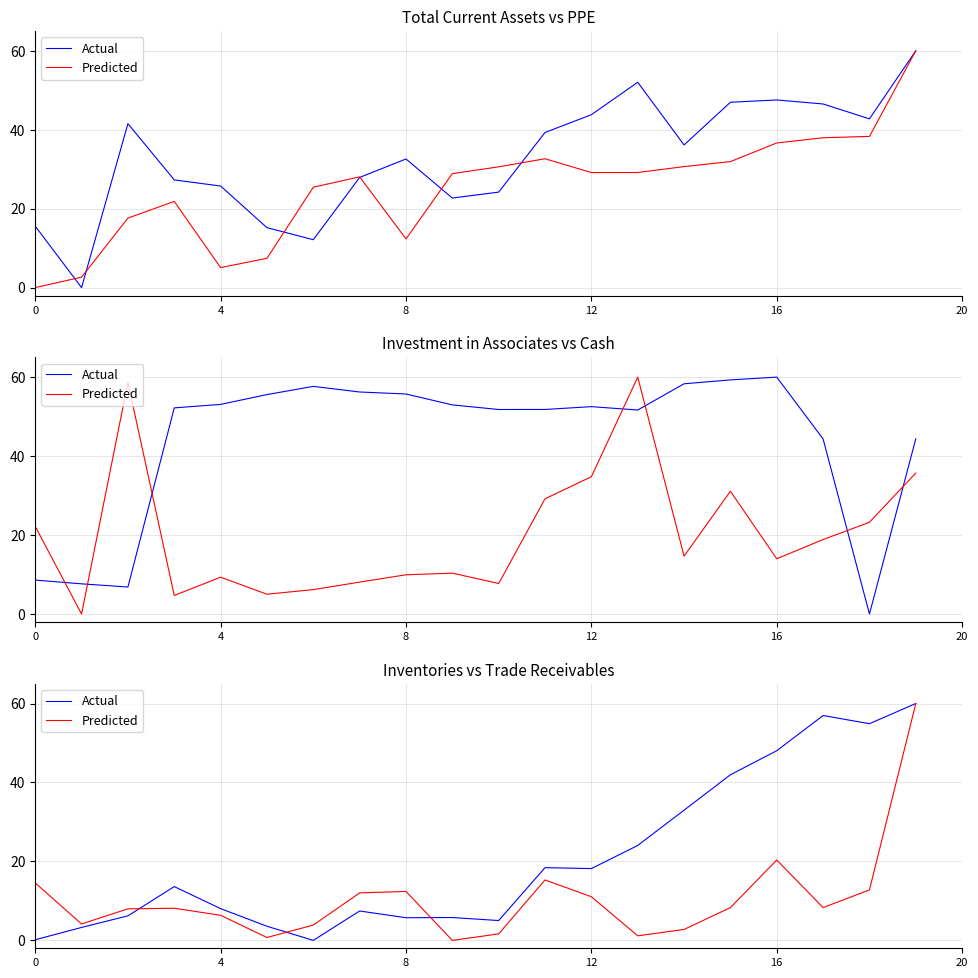

List the series in order of their overall mean, highest first.

Actual, Predicted